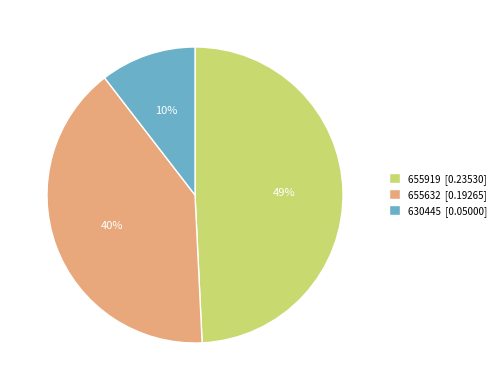

Count the number of slices in the pie.

3